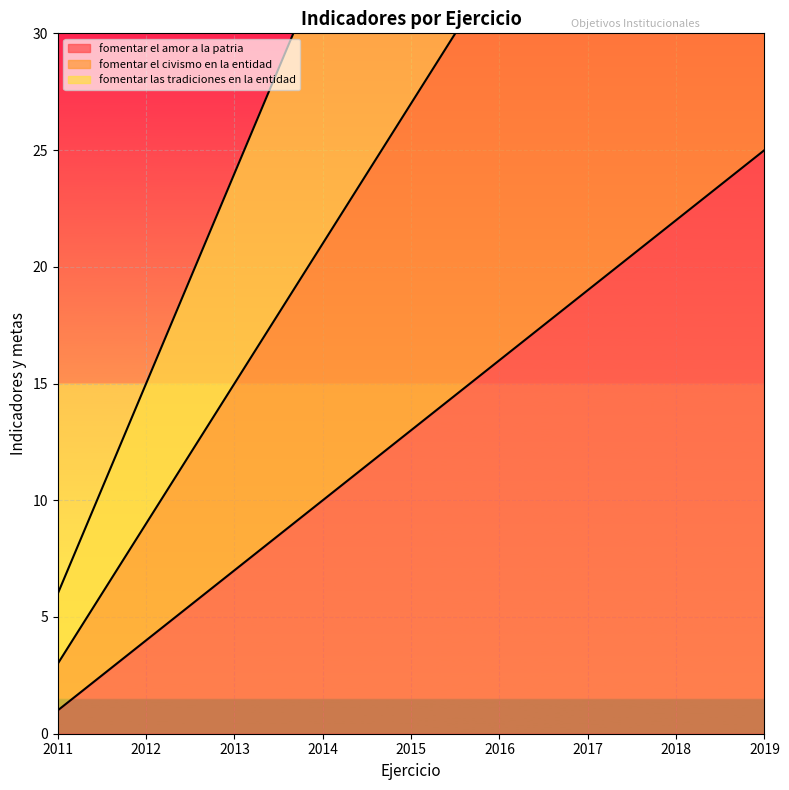

Which category has the lowest value in the fomentar el amor a la patria series?

2011